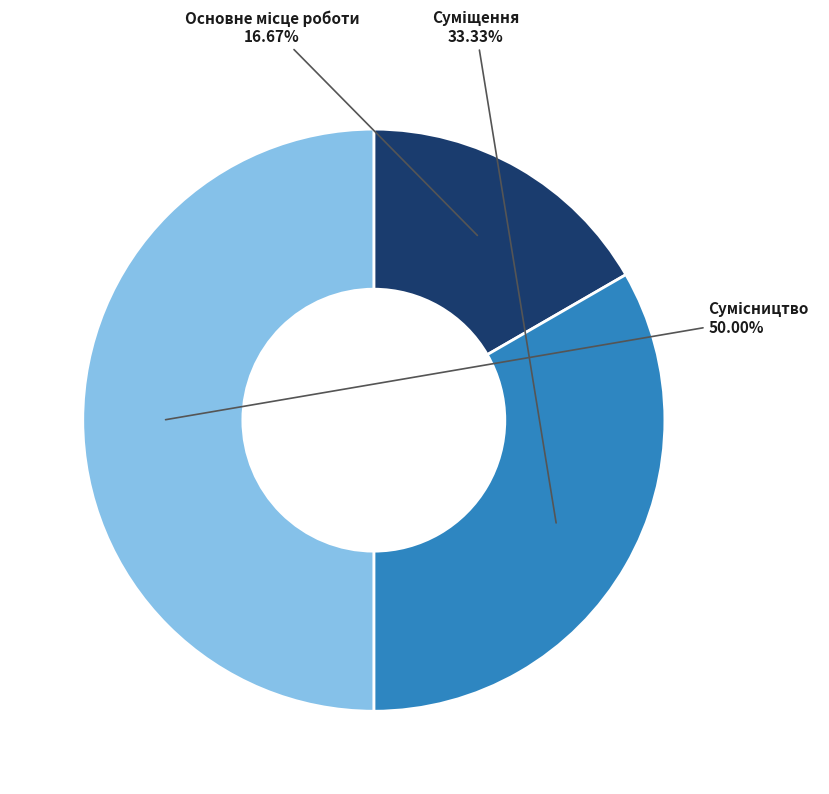

To the nearest percent, what percentage of the pie is Основне місце роботи?

17%